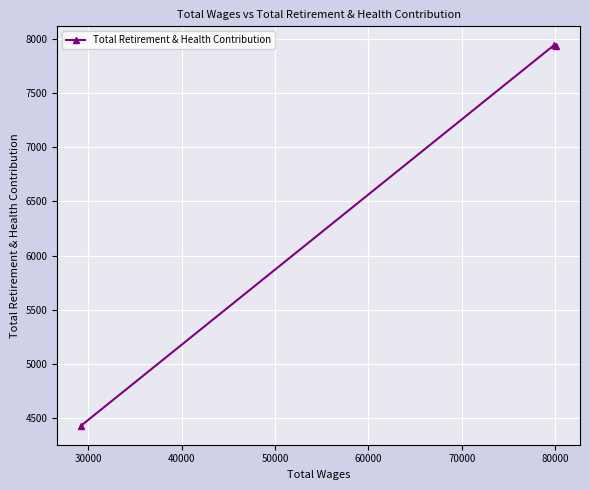

What is the minimum value shown in the chart?

4433